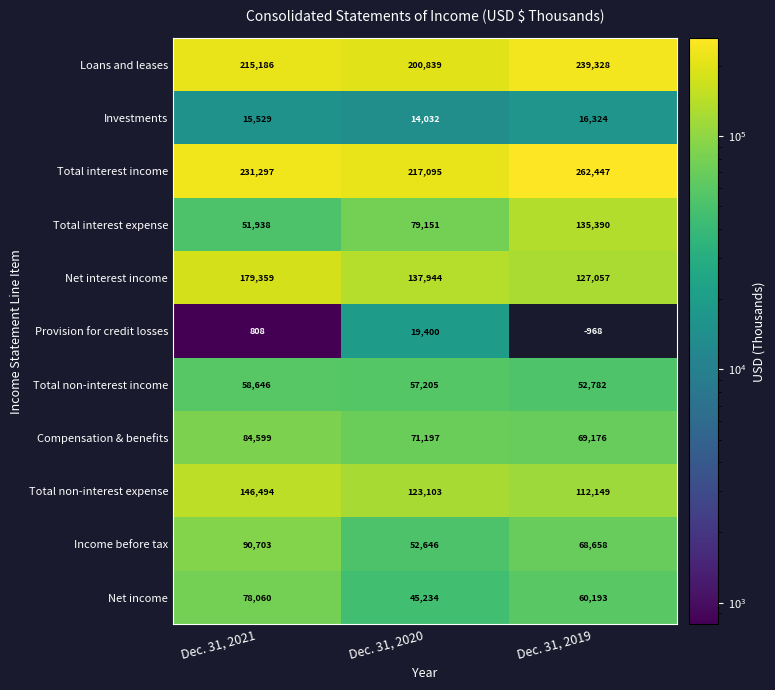

What is the sum of all Net income values?

183487